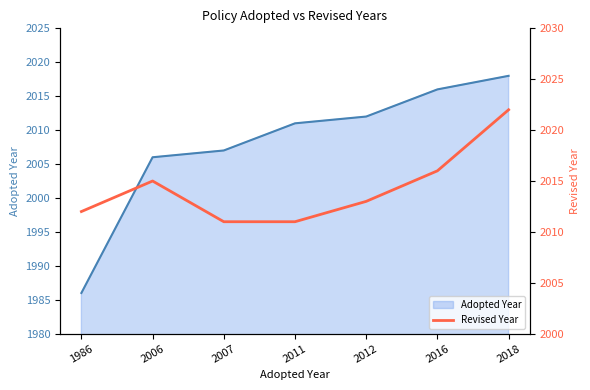

List the labels in order of value, smallest first.

2007, 2011, 1986, 2012, 2006, 2016, 2018